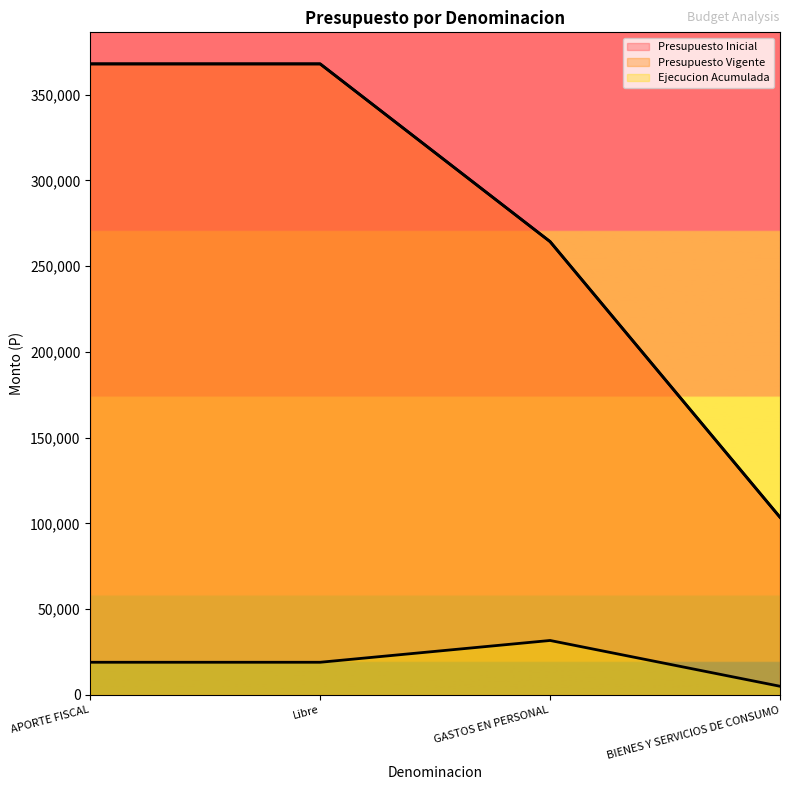

Does the chart display data point markers on the line(s)?

No